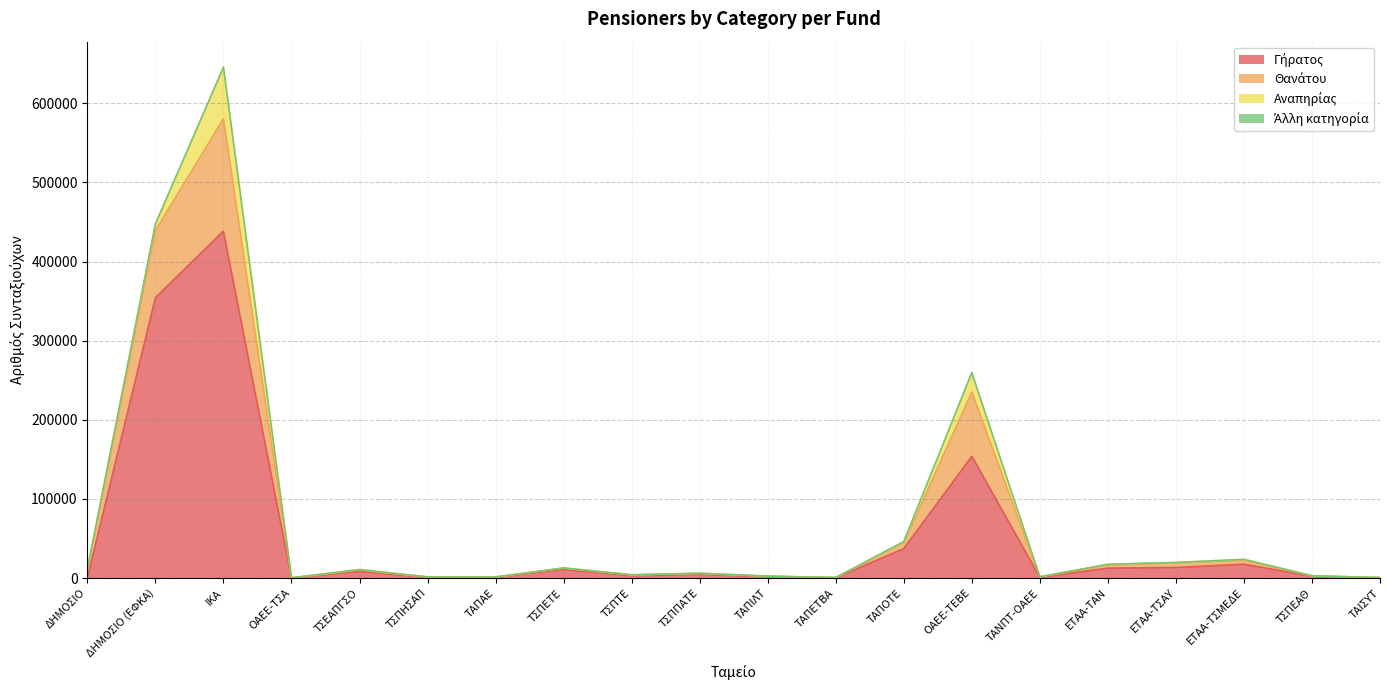

At which category does Γήρατος reach its first local peak?

ΙΚΑ